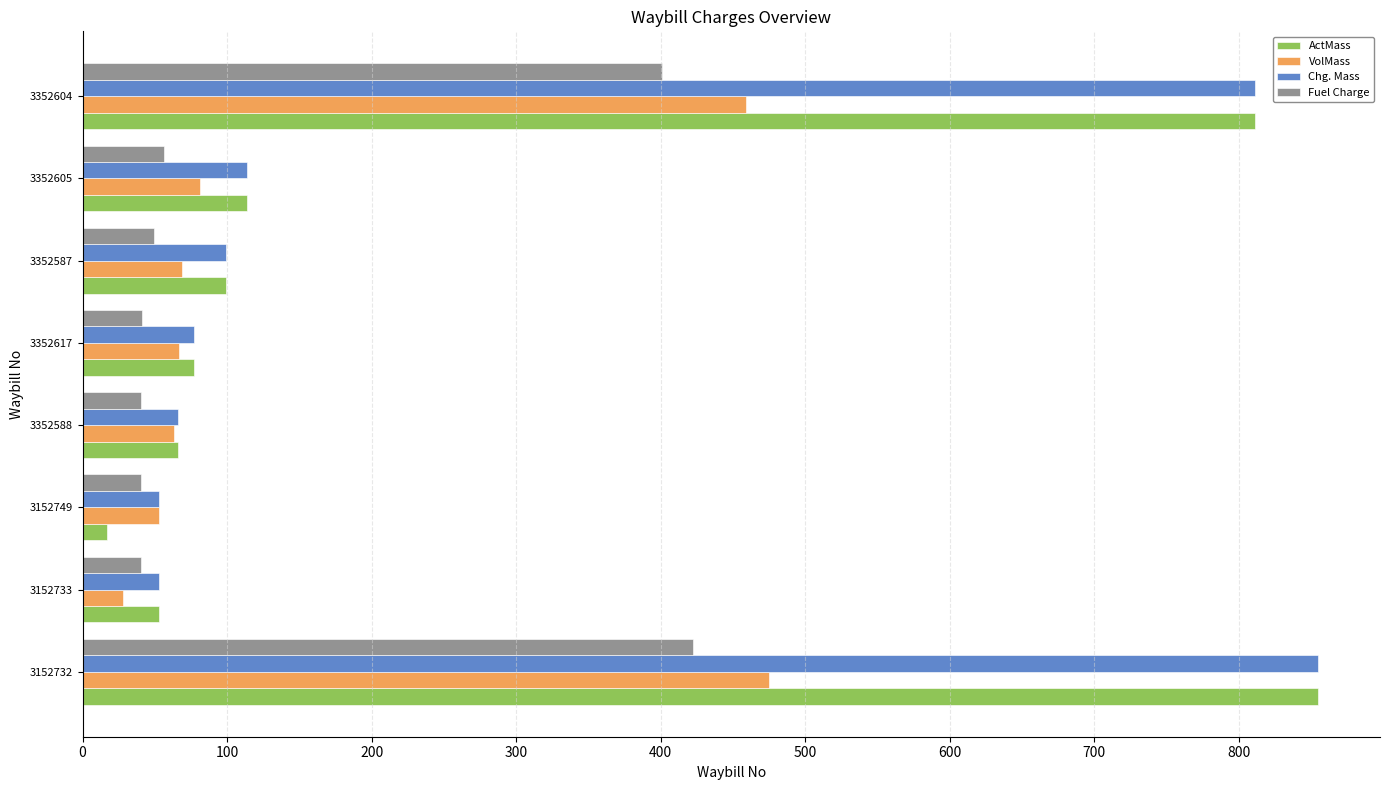

Which category has the lowest value in the VolMass series?

3152733